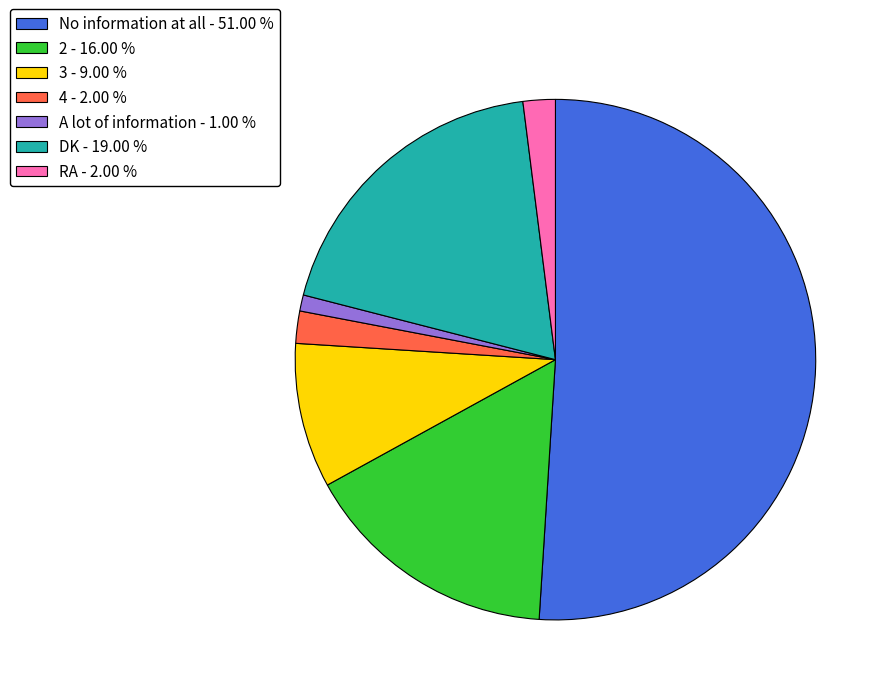

Combined, do DK - 19.00 % and 4 - 2.00 % account for over 50%?

No